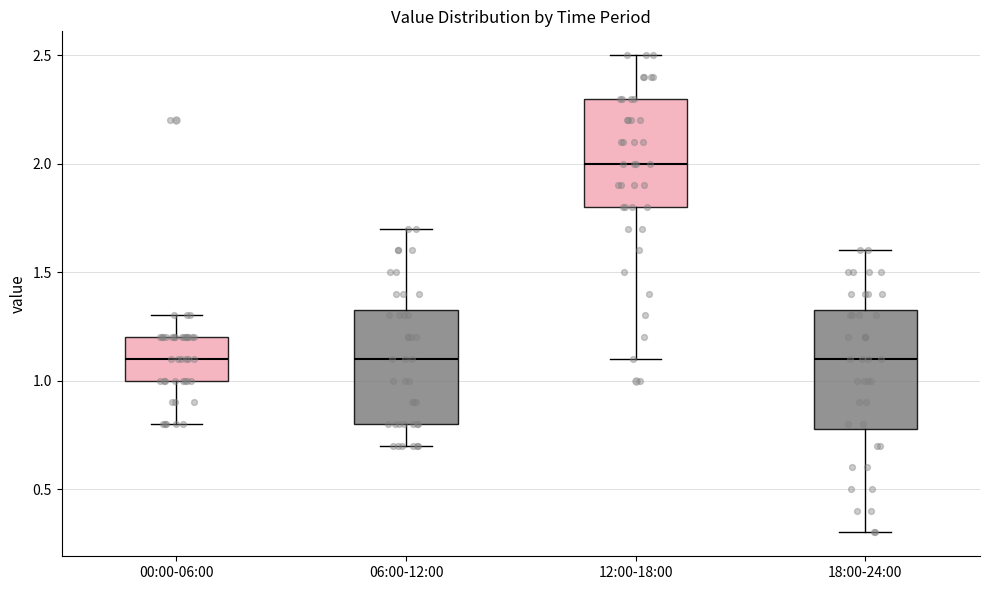

Which box has the highest median line?

12:00-18:00